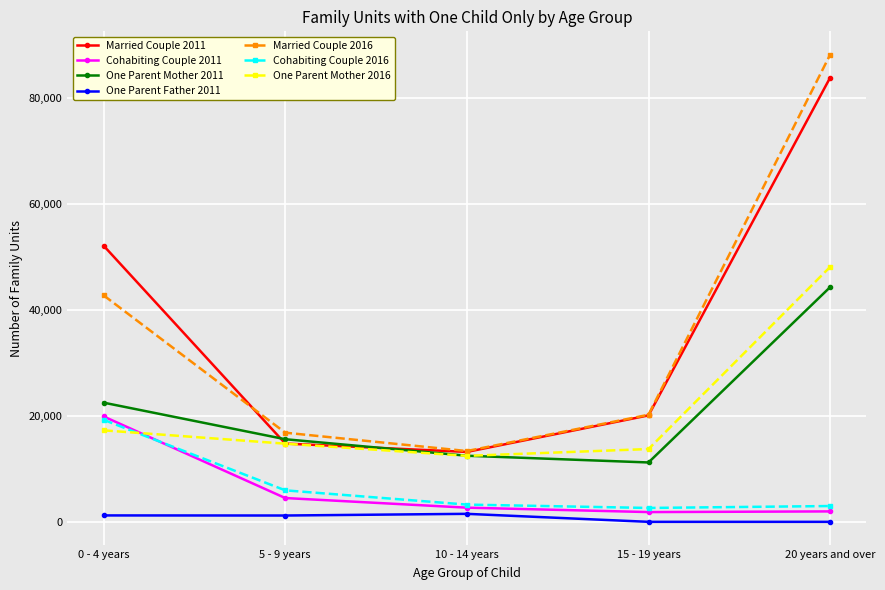

True or false: Cohabiting Couple 2016 has more than 2 interior local peaks.

False